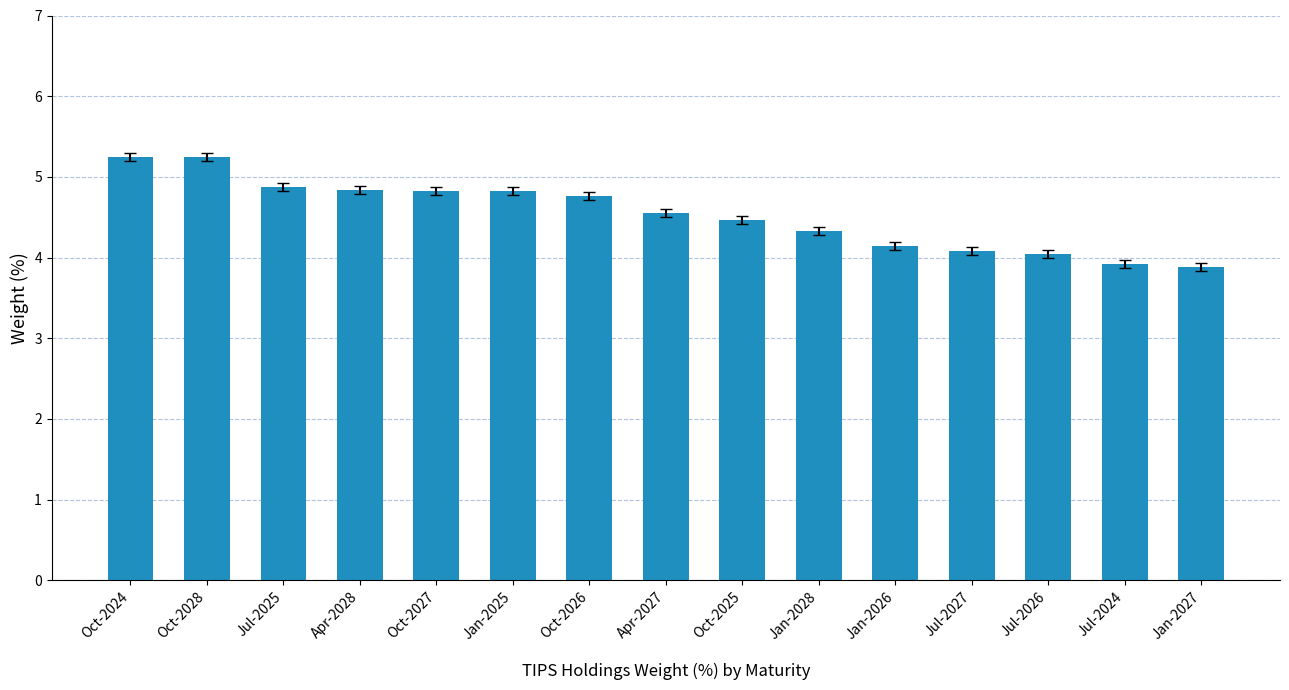

What is the label of the 4th bar from the right?

Jul-2027